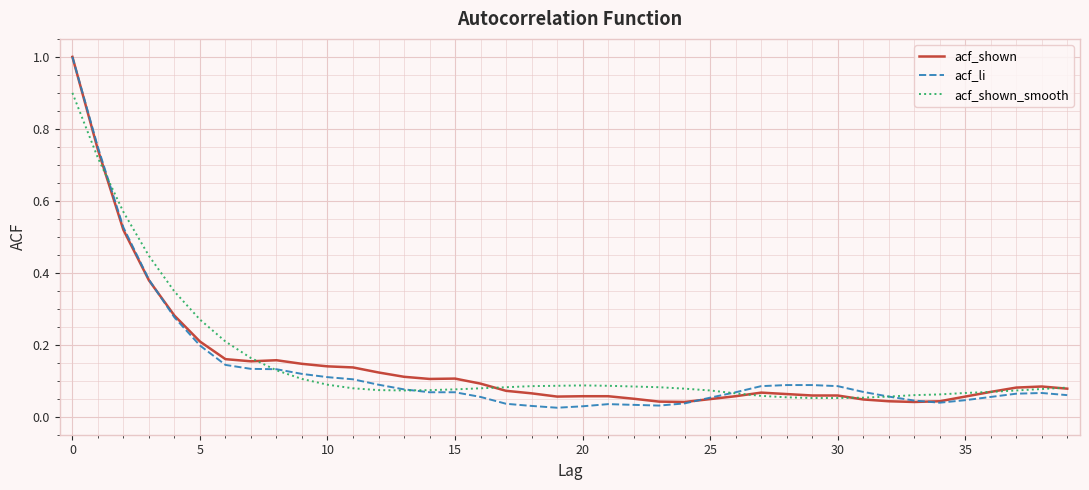

What is the greatest value displayed?

1.0